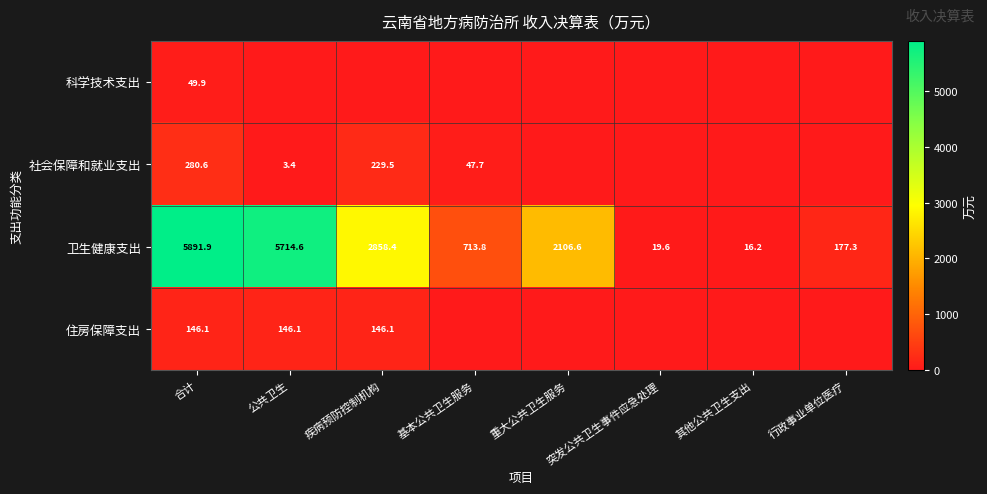

At how many categories does at least one series exceed 4545?

2